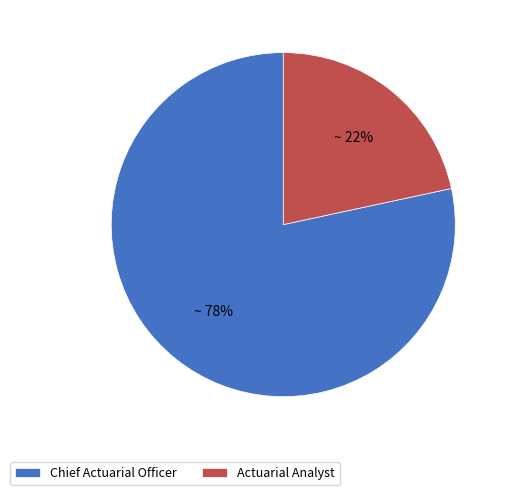

To the nearest percent, what is the average slice percentage?

50%